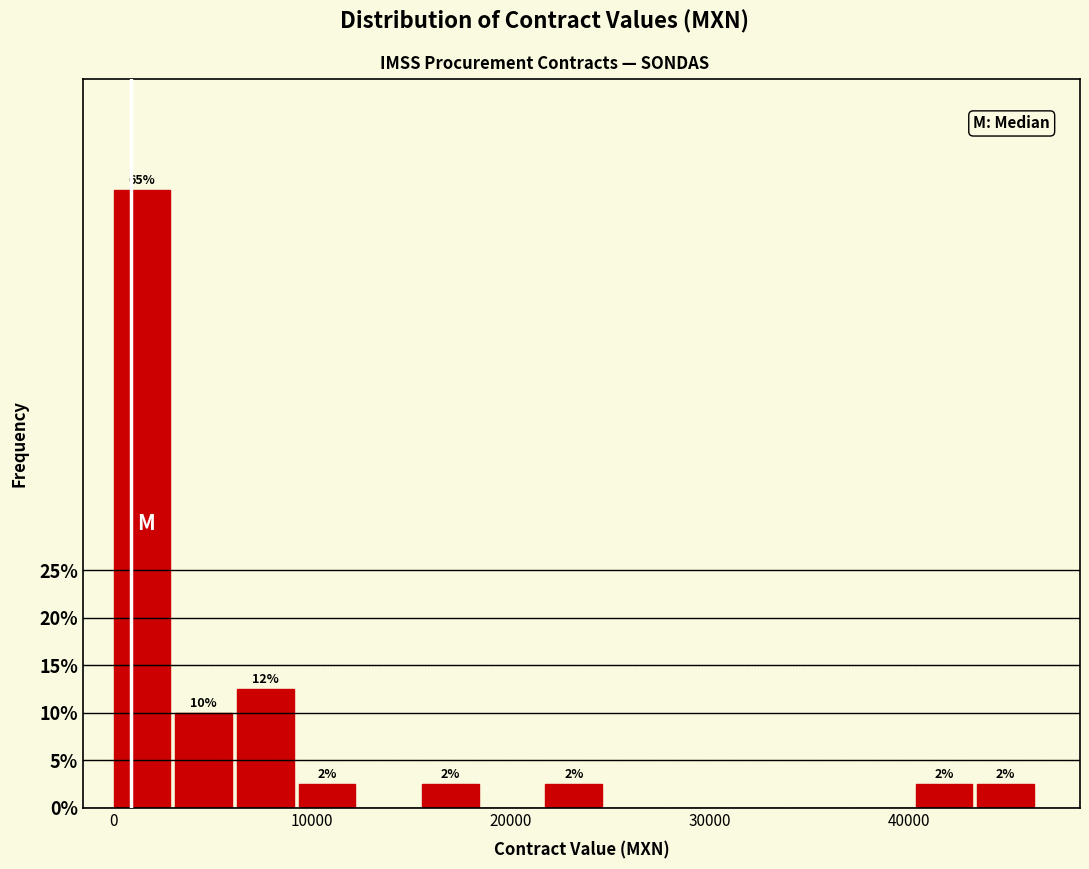

Around what value on the x-axis is the tallest bar? Give the approximate position of its centre, as read against the axis.

1000